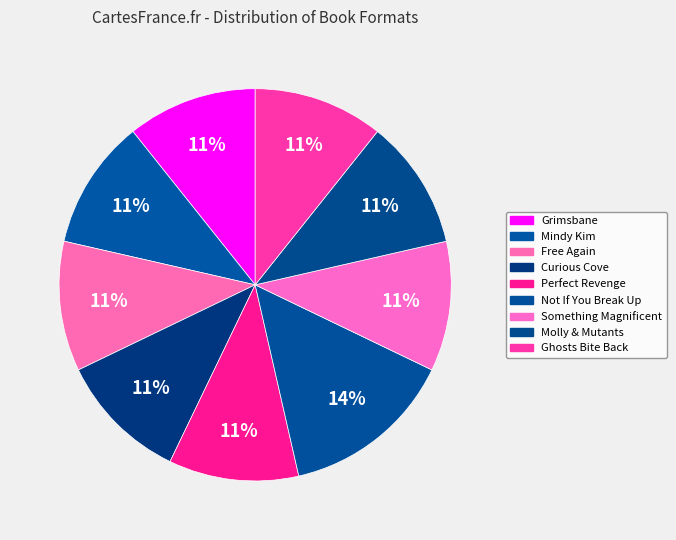

Count the number of slices in the pie.

9